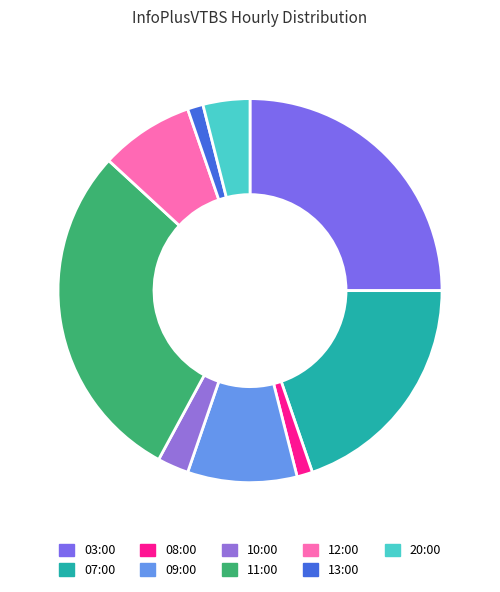

How many slices are in this pie chart?

9